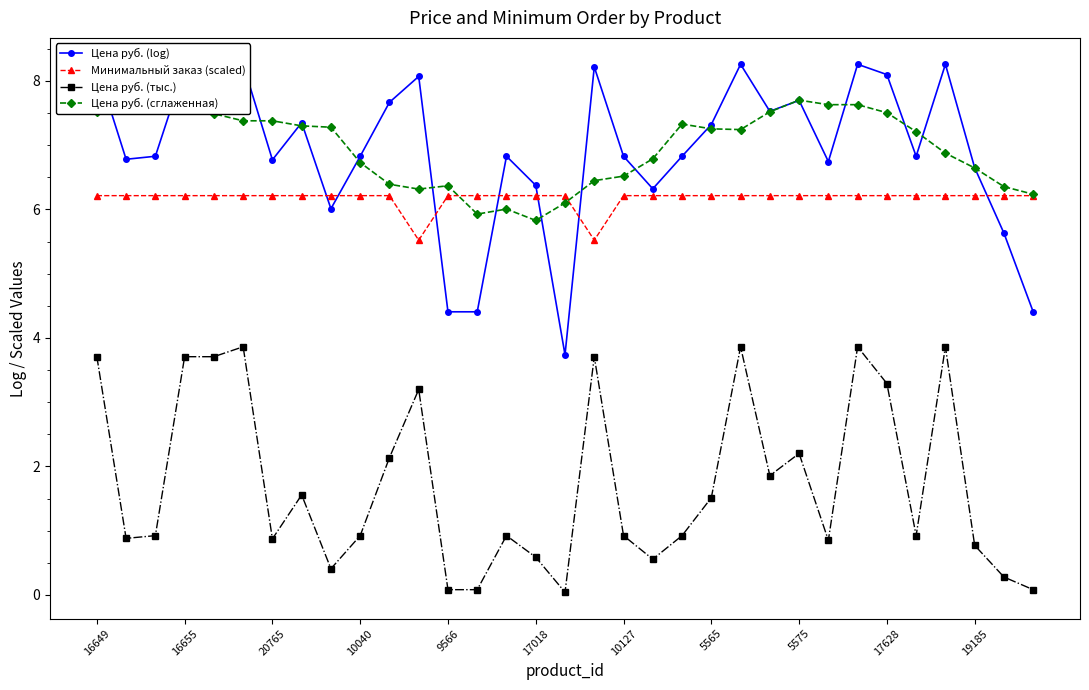

Which series has the widest spread of values?

Цена руб. (log)